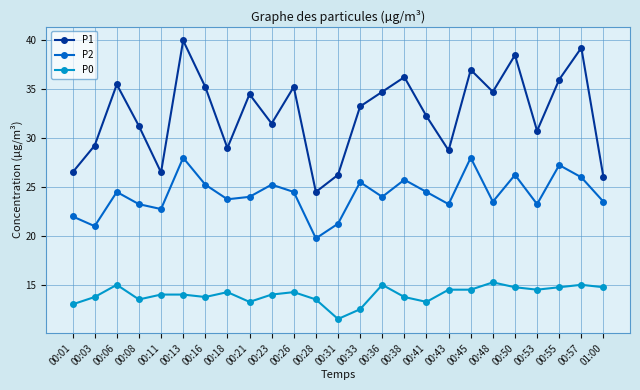

Which series has the widest spread of values?

P1